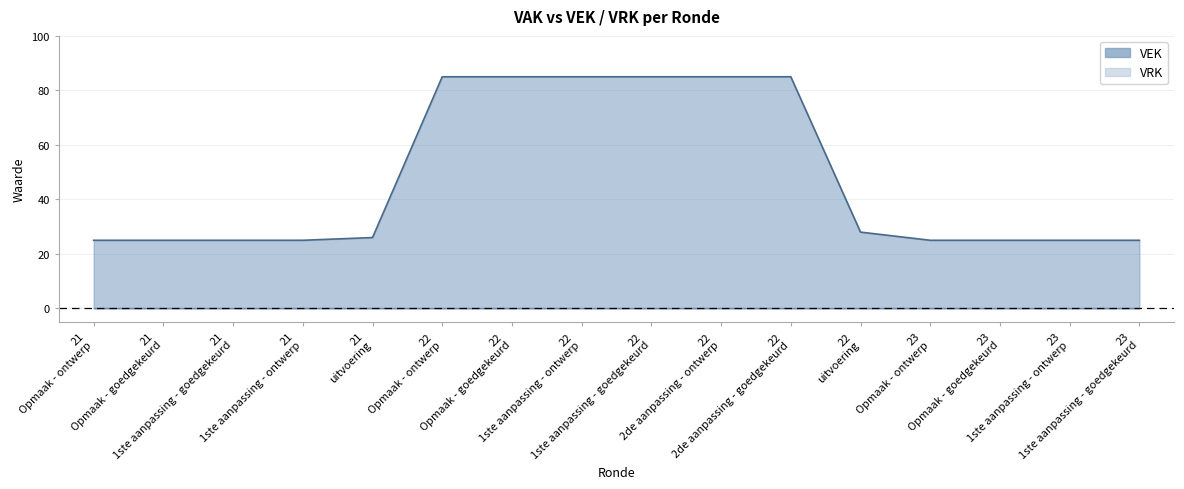

What is the sum of all values?

764